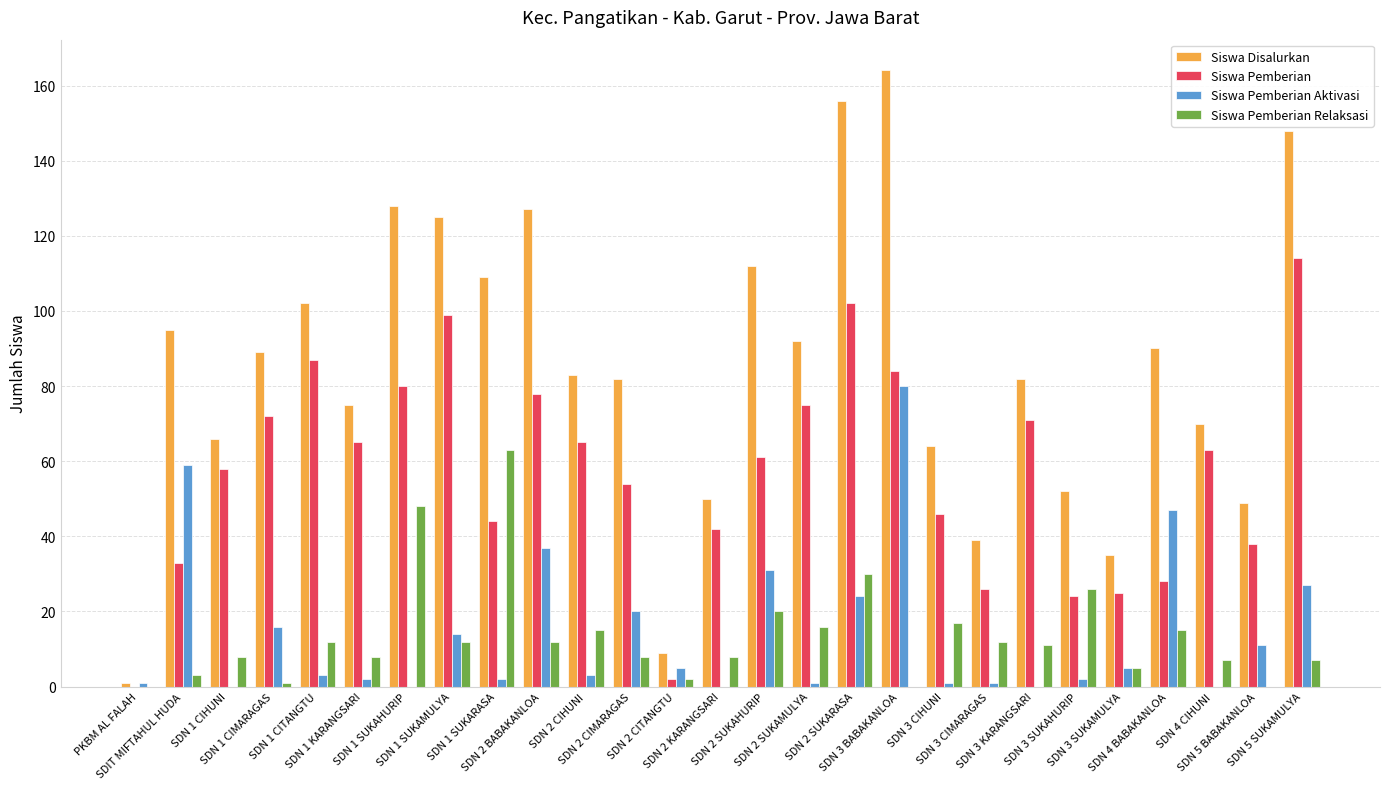

At which category is the sum across all series the highest?

SDN 3 BABAKANLOA